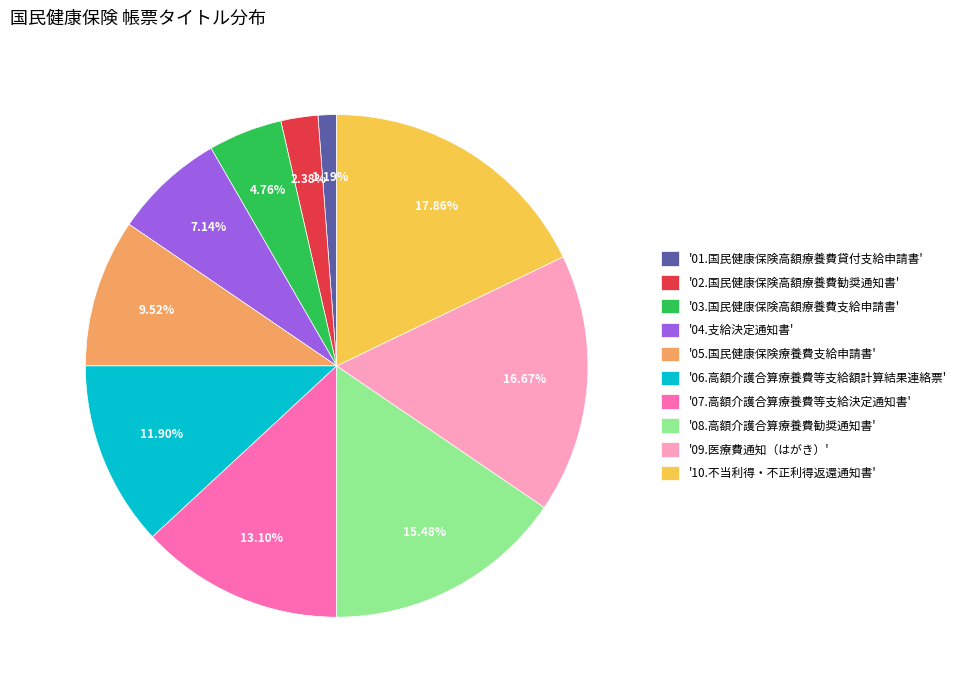

To the nearest percent, what is the difference between the largest and smallest slice percentages?

17%